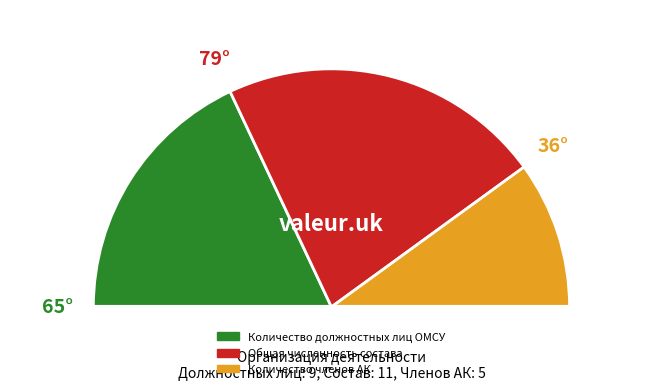

Rank the categories by value from highest to lowest.

Общая численность состава, Количество должностных лиц ОМСУ, Количество членов АК